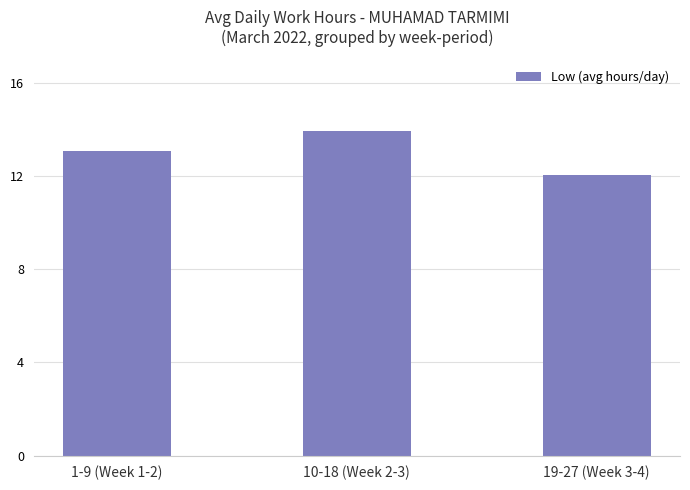

Where is the data nearest to the value 12?

19-27 (Week 3-4)